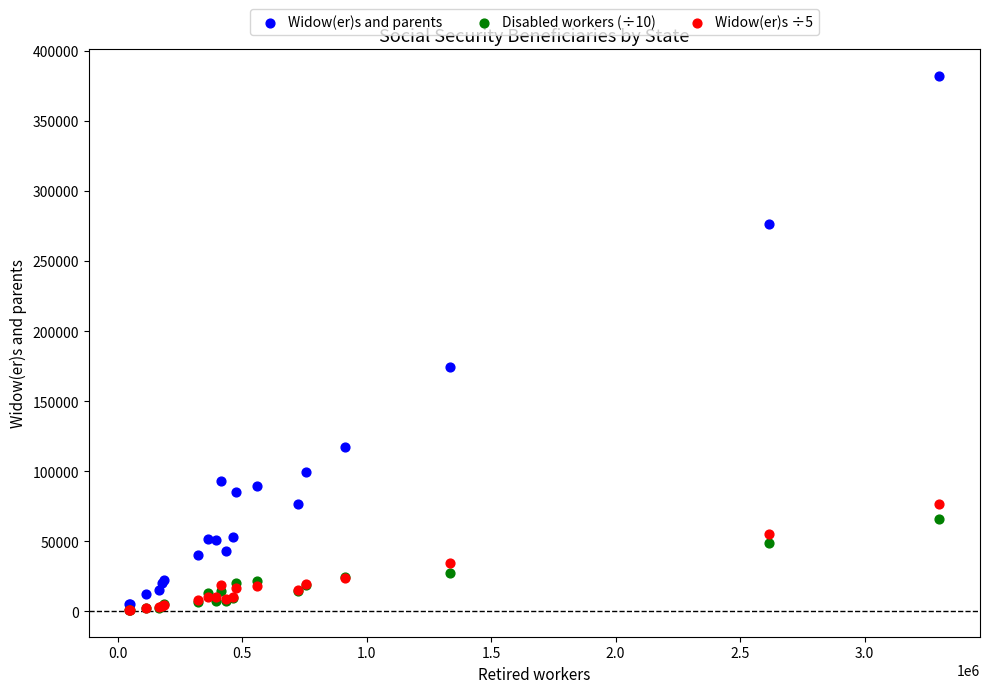

Across all series, what Y value is closest to 191585?

174200.0